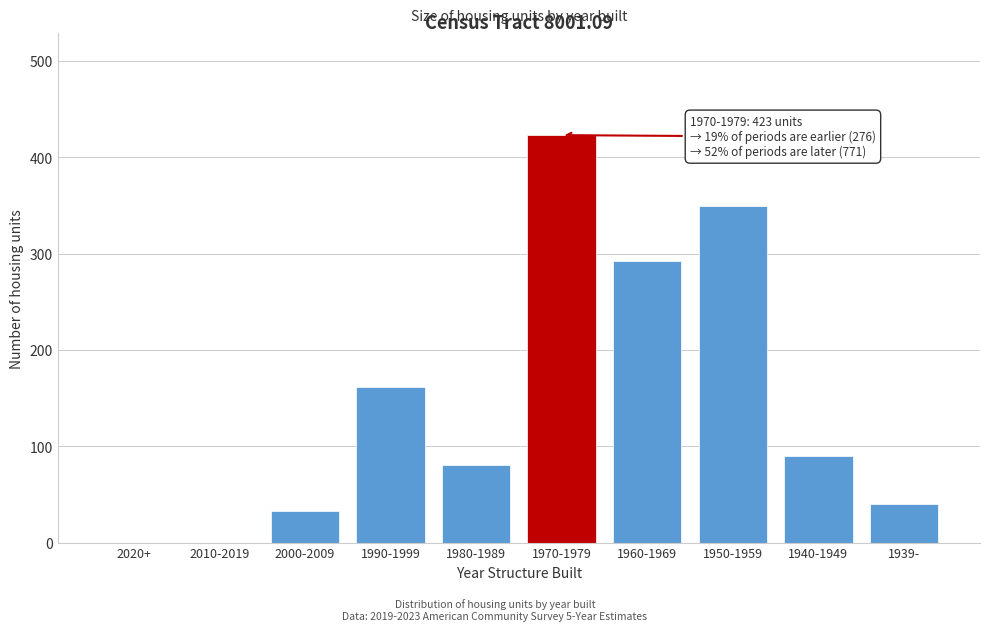

Which label corresponds to the largest value in the chart?

1970-1979